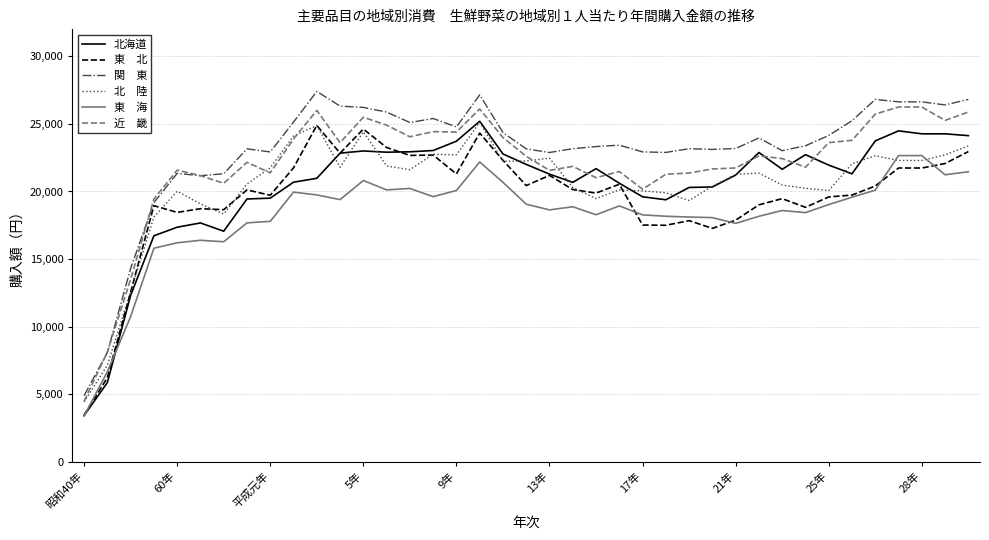

What is the smallest value displayed?

3383.0